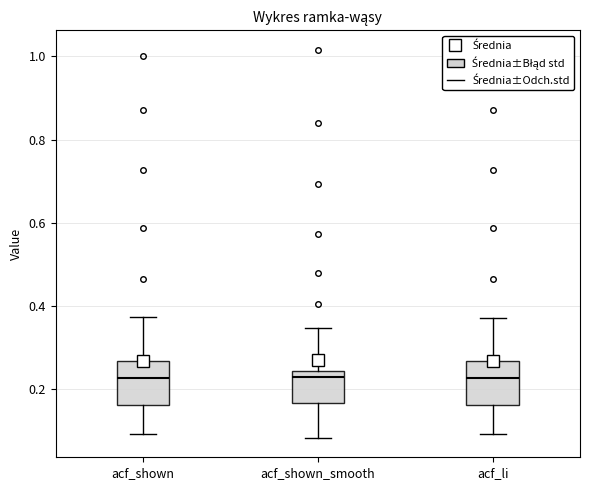

Reading left to right, transcribe this box plot: for each box, give where its median line is, the range the box spans, and where its two whiskers end, as read against the y-axis. The values are not printed on the chart, so give them approximately, as read against the axis.

acf_shown: median 0.22, box 0.16 to 0.26, whiskers 0.10 to 0.38
acf_shown_smooth: median 0.24 (just below the box's upper edge), box 0.16 to 0.24, whiskers 0.08 to 0.34
acf_li: median 0.22, box 0.16 to 0.26, whiskers 0.10 to 0.38